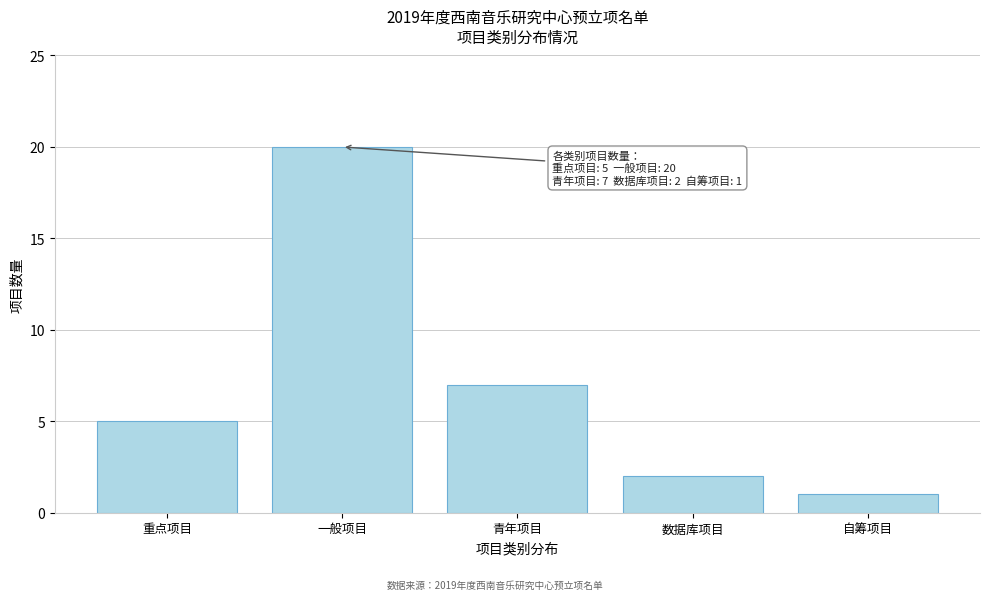

Reading left to right, list all the values displayed in this chart.

5	20	7	2	1